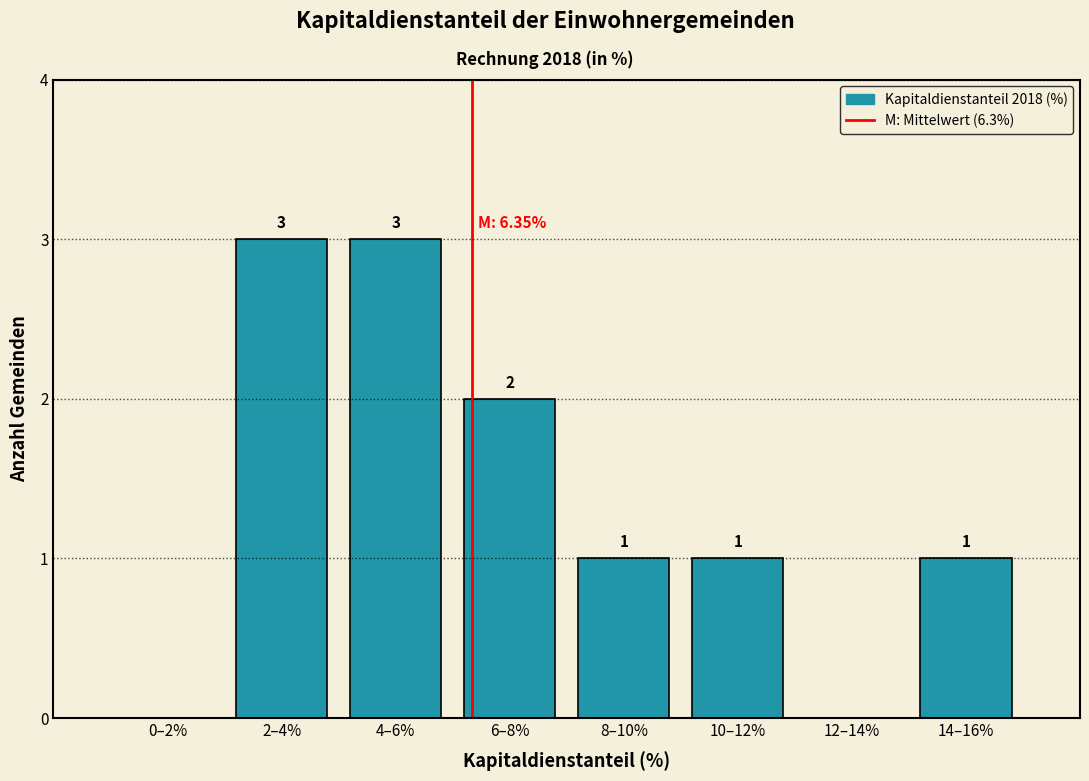

Reading left to right, what are all the values shown in this chart?

0–2%=0	2–4%=3	4–6%=3	6–8%=2	8–10%=1	10–12%=1	12–14%=0	14–16%=1